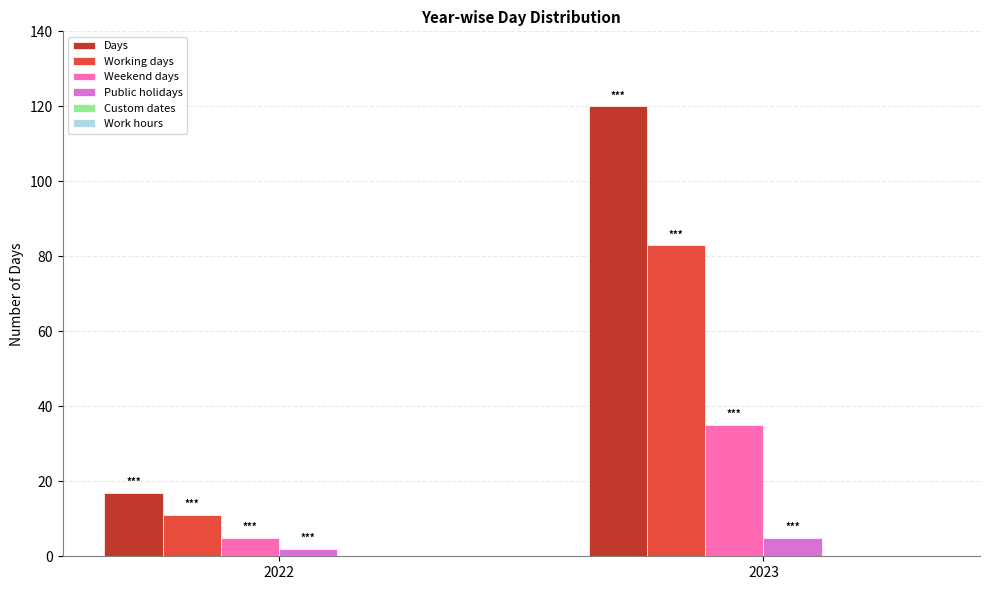

At which label does Working days reach its minimum?

2022